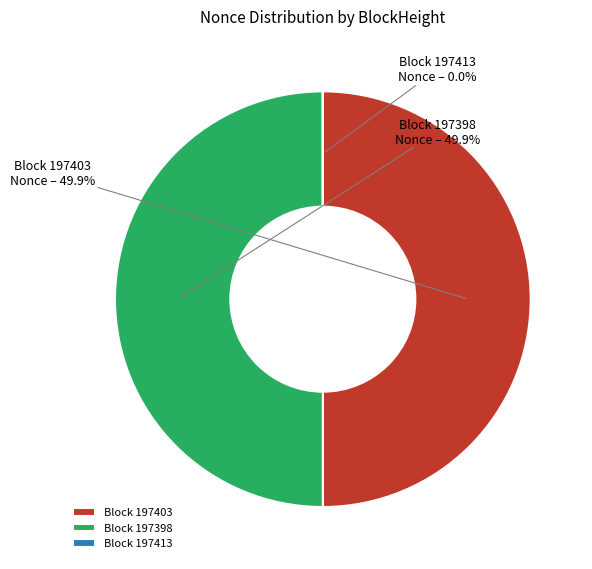

Combined, what portion of the pie is 197398 and 197403?

100.0%